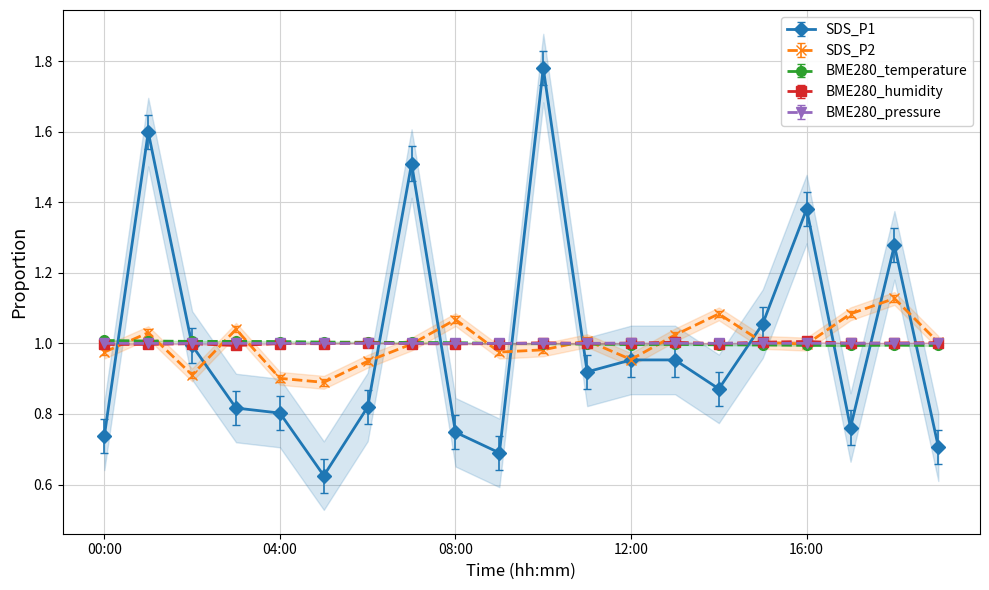

What is the smallest value displayed?

0.6